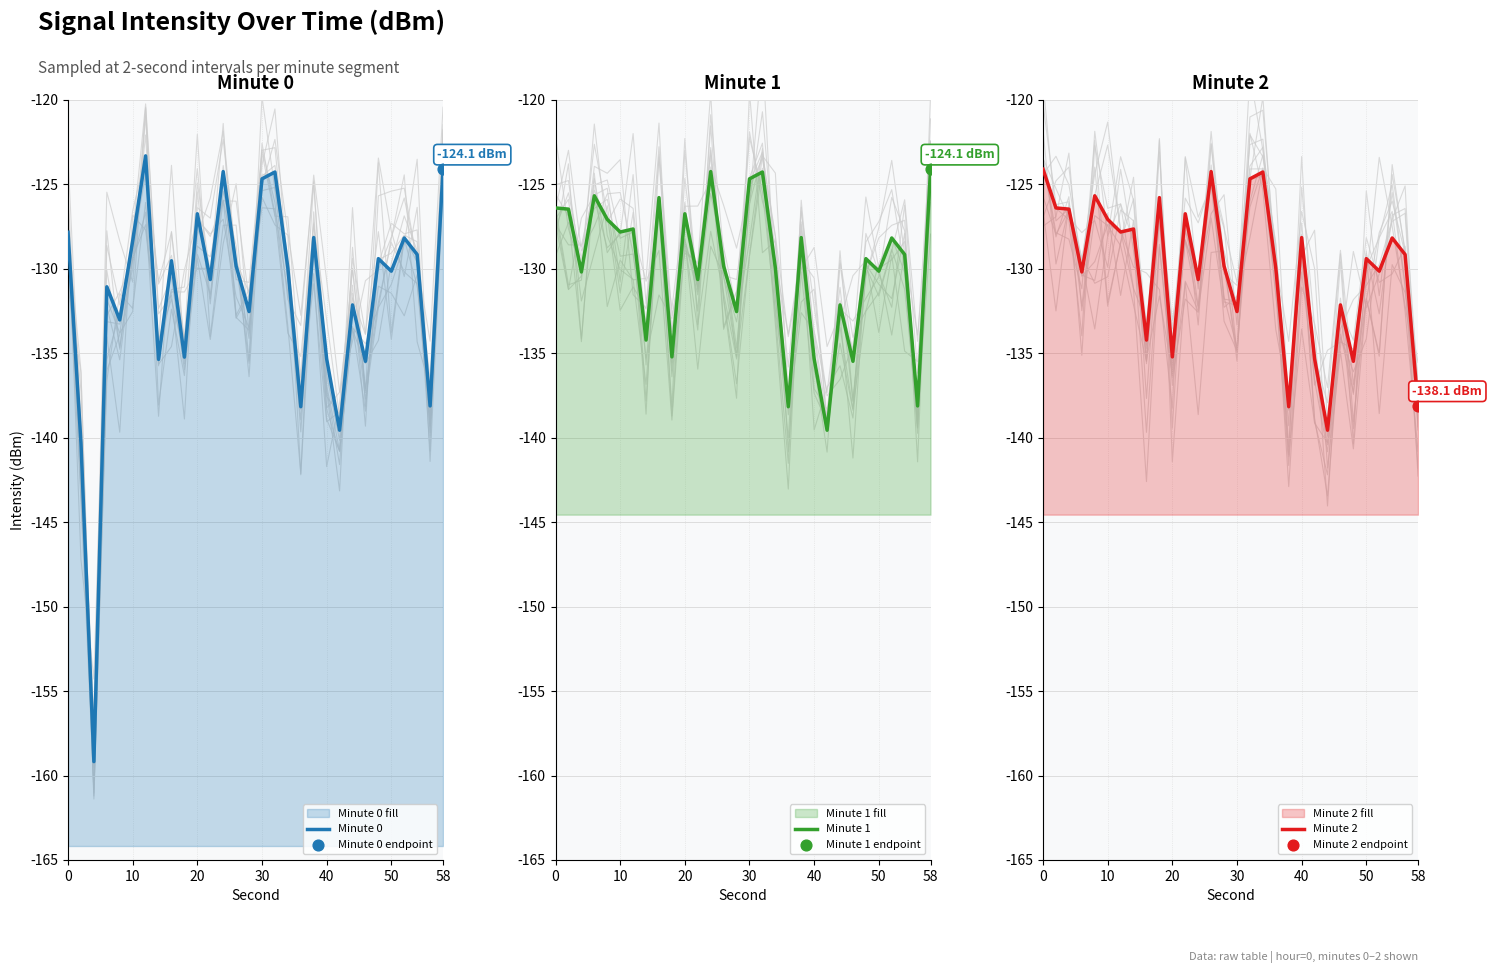

What are all the series names shown in the legend?

Minute 0, Minute 1, Minute 2